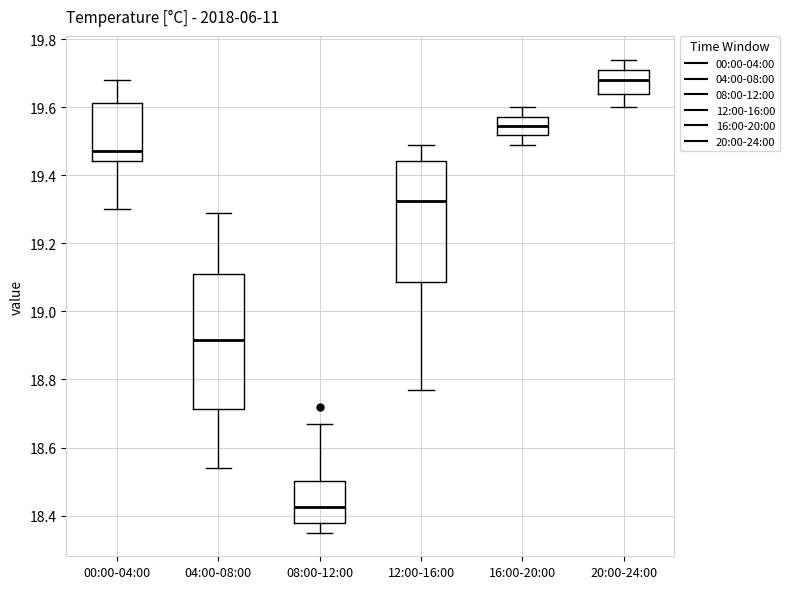

Reading left to right, transcribe this box plot: for each box, give where its median line is, the range the box spans, and where its two whiskers end, as read against the y-axis. The values are not printed on the chart, so give them approximately, as read against the axis.

00:00-04:00: median 19.48, box 19.44 to 19.62, whiskers 19.30 to 19.68
04:00-08:00: median 18.92, box 18.72 to 19.12, whiskers 18.54 to 19.30
08:00-12:00: median 18.42, box 18.38 to 18.50, whiskers 18.36 to 18.68
12:00-16:00: median 19.32, box 19.08 to 19.44, whiskers 18.78 to 19.50
16:00-20:00: median 19.54, box 19.52 to 19.58, whiskers 19.50 to 19.60
20:00-24:00: median 19.68, box 19.64 to 19.72, whiskers 19.60 to 19.74